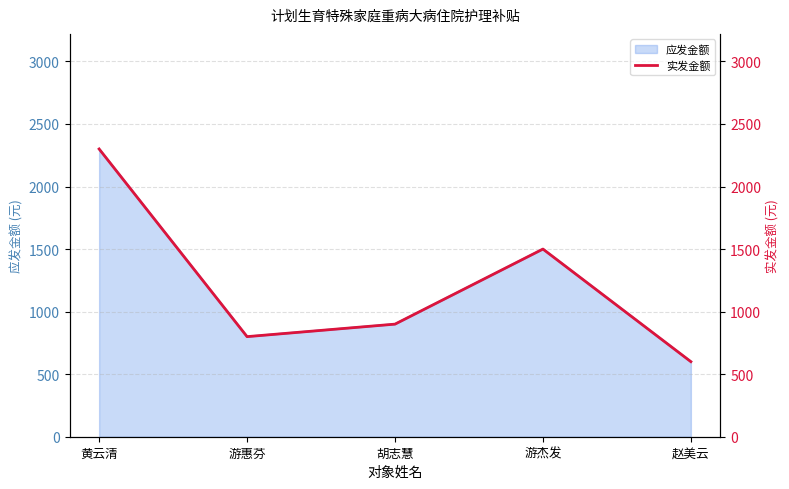

Read the value at 游杰发, to the nearest 100.

1500